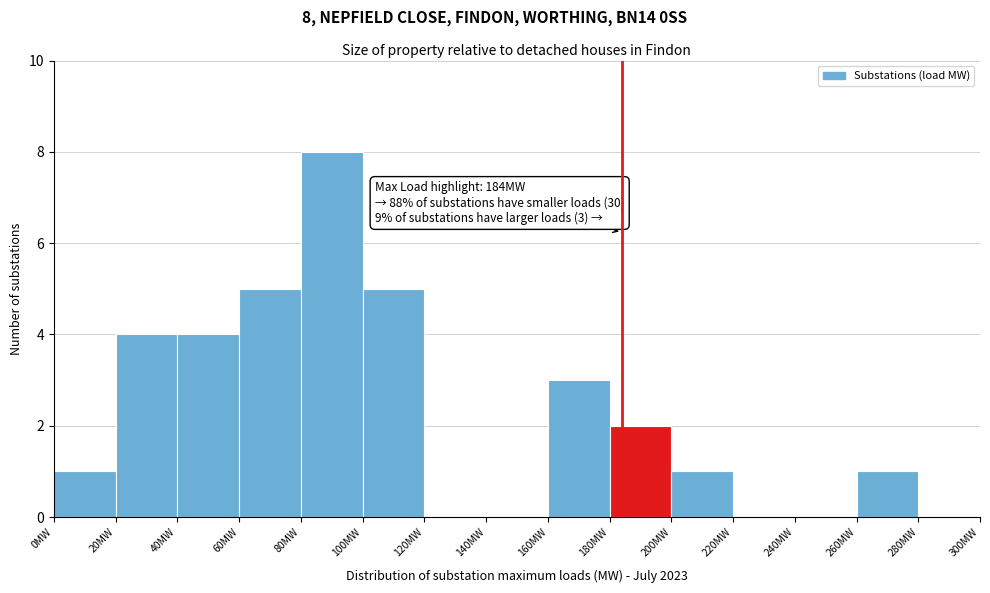

Over which range of the x-axis is the bar tallest?

80 to 100